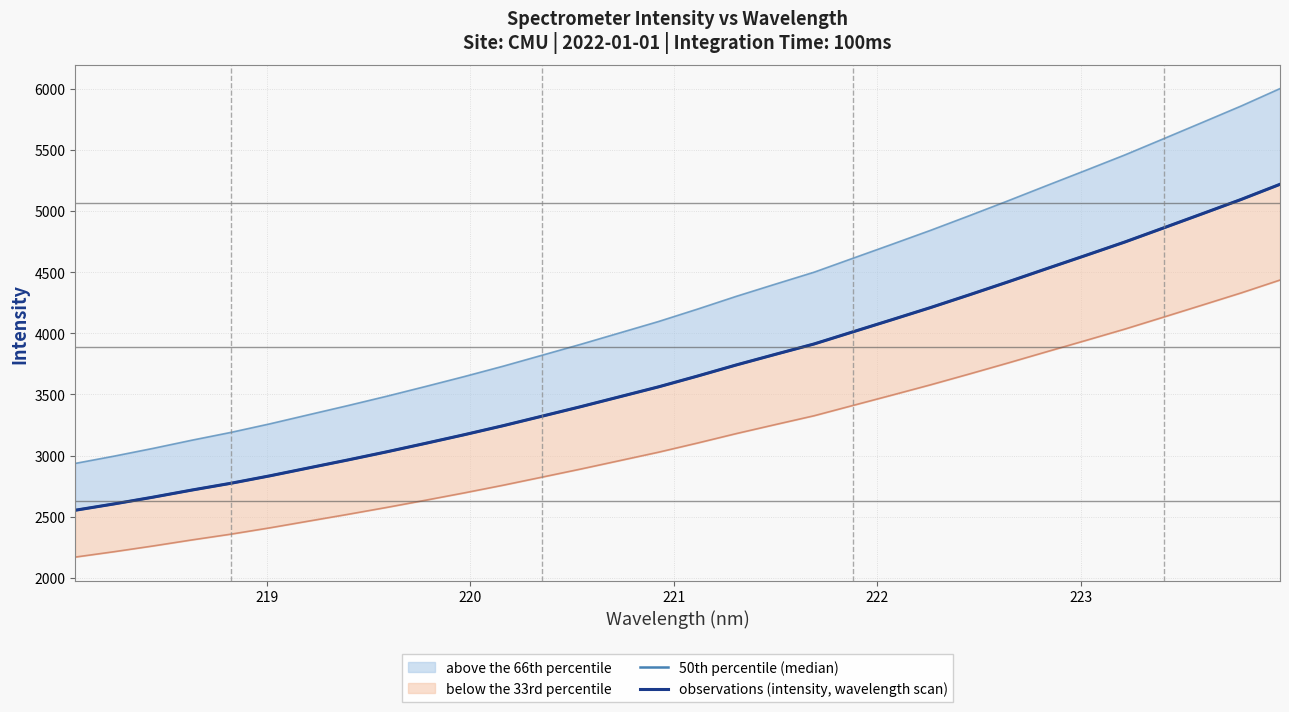

Count the number of categories in the chart.

32